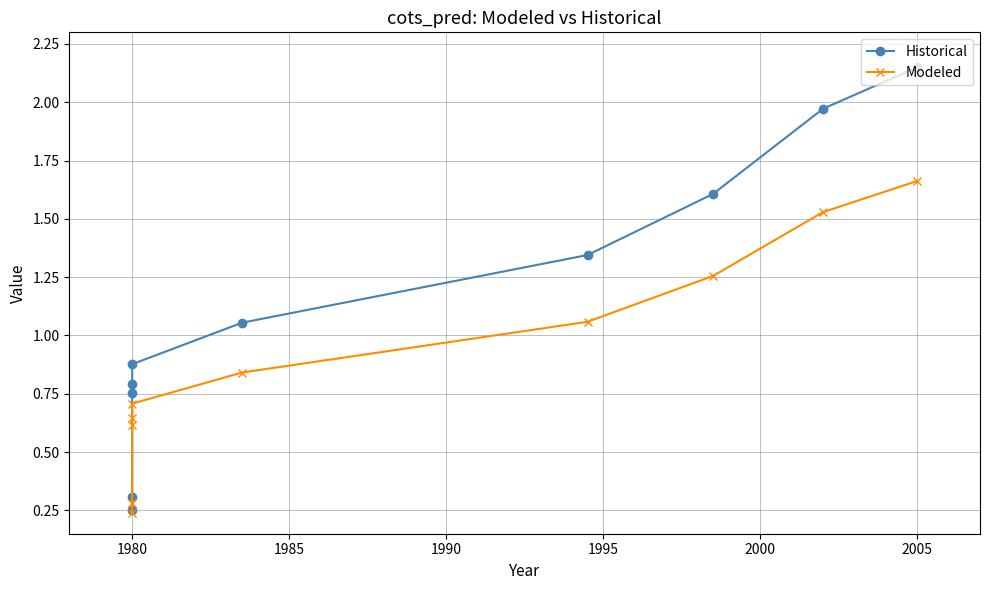

True or false: Historical and Modeled cross at least once.

False